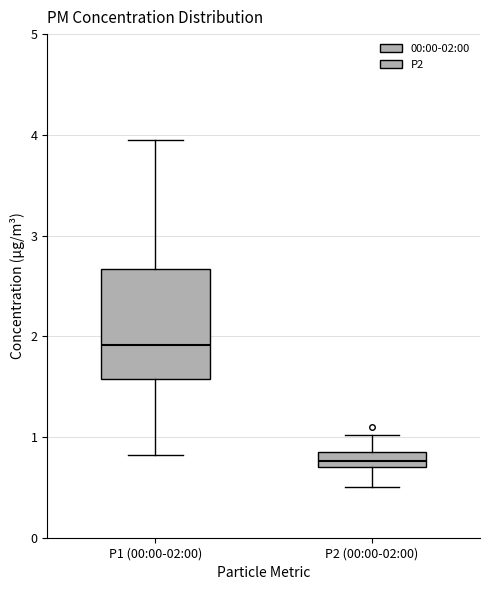

Reading left to right, read every box against the y-axis: the position of its median line, the range the box covers, and the ends of its whiskers. The values are not printed on the chart, so give them approximately, as read against the axis.

P1 (00:00-02:00): median 1.9, box 1.6 to 2.7, whiskers 0.8 to 4.0
P2 (00:00-02:00): median 0.8, box 0.7 to 0.9, whiskers 0.5 to 1.0